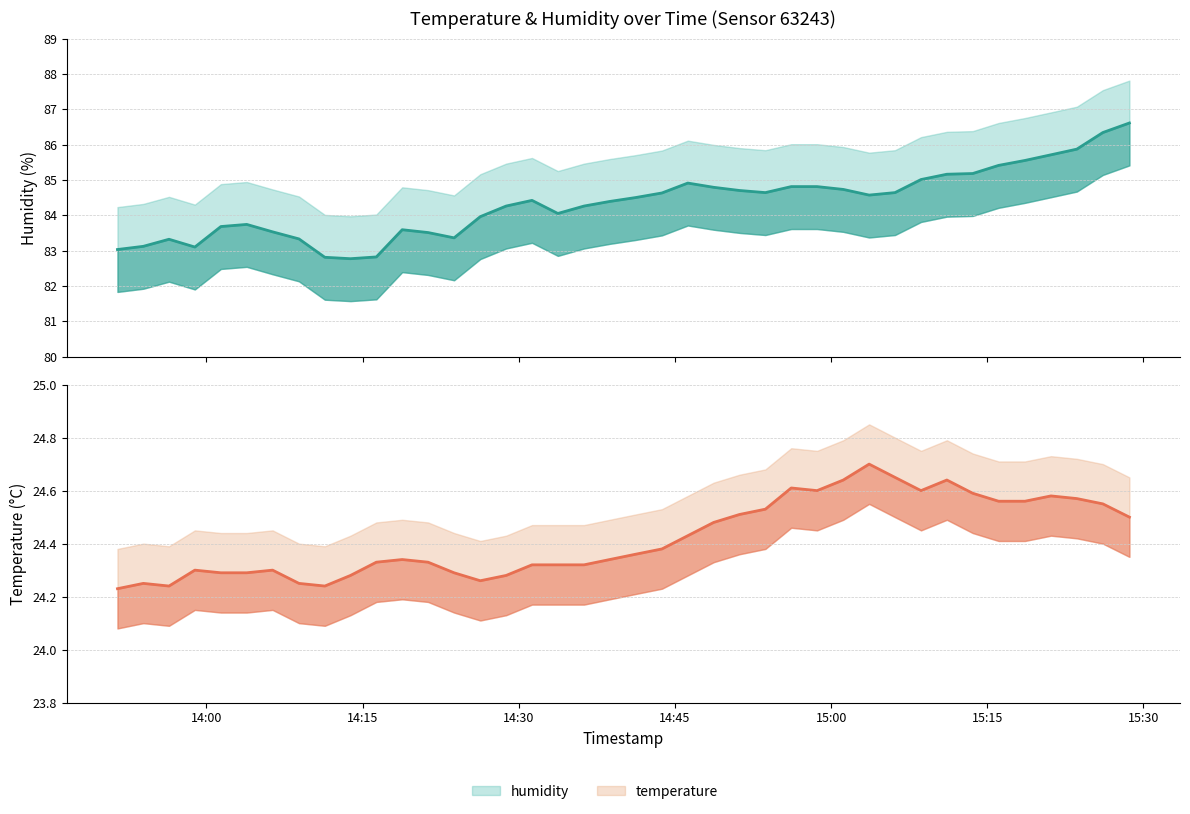

True or false: humidity has a value of 85.0 at 2022-07-29T15:08:38.

True